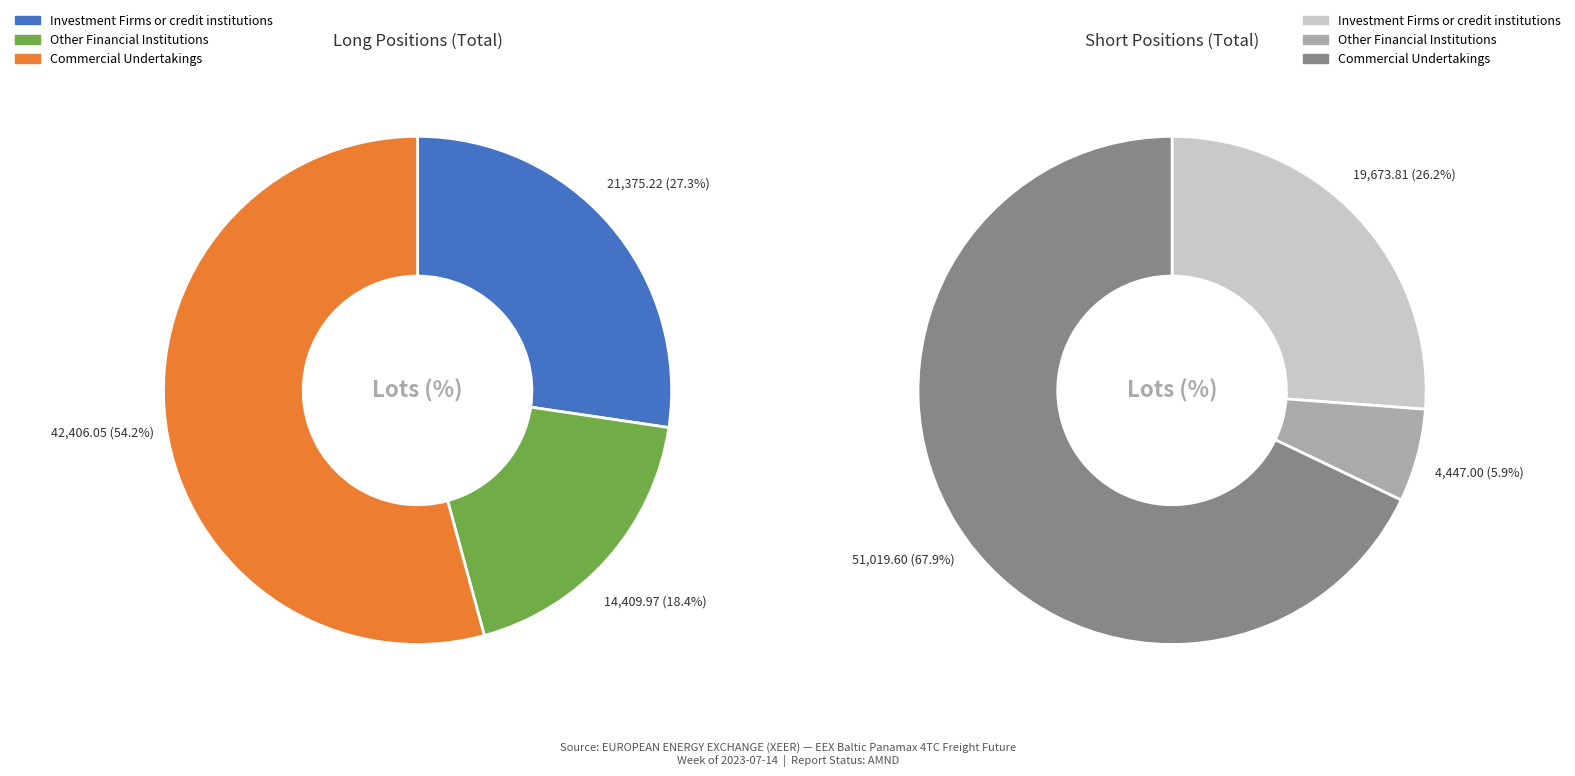

At Other Financial Institutions, list the series in order from largest to smallest.

Long Total, Short Total